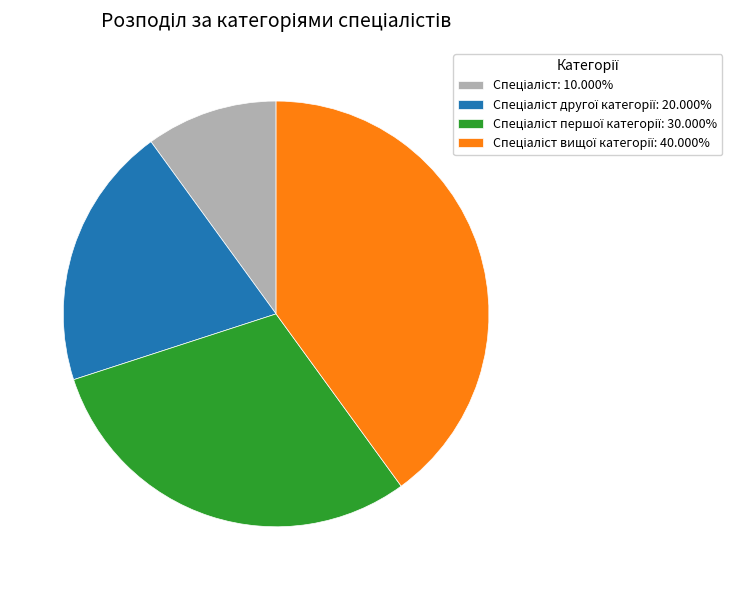

Is there any slice that represents more than half of the pie?

No